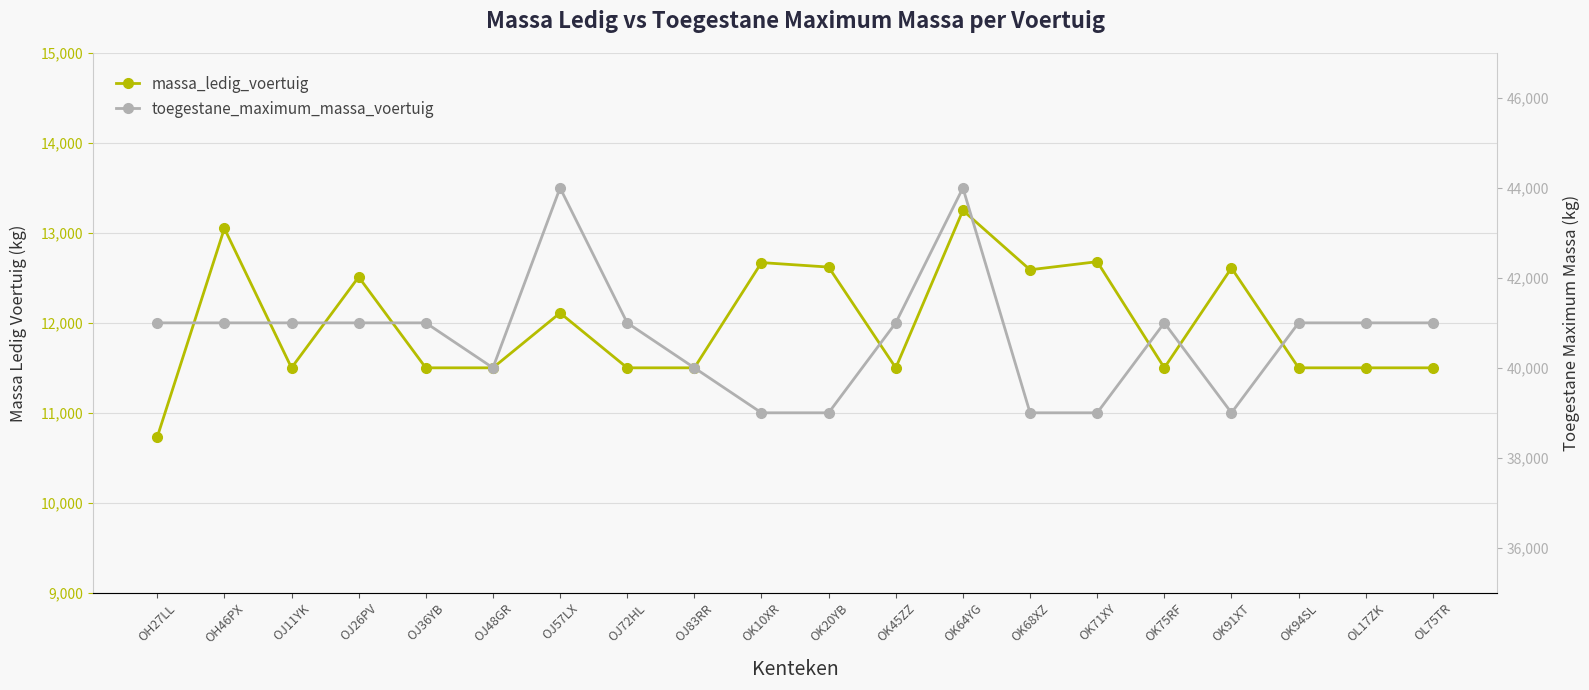

What are all the series names shown in the legend?

massa_ledig_voertuig, toegestane_maximum_massa_voertuig